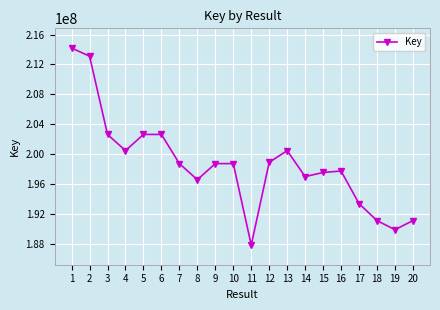

The value at 5 is 202657695. True or false?

True